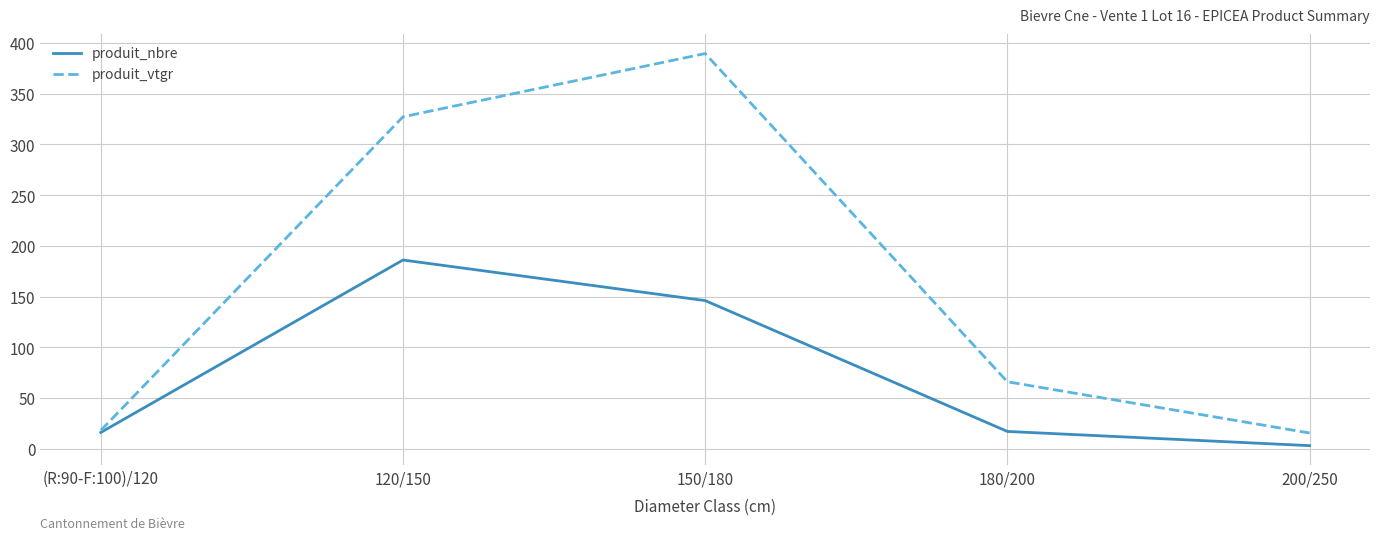

At which category is the sum across all series the highest?

150/180